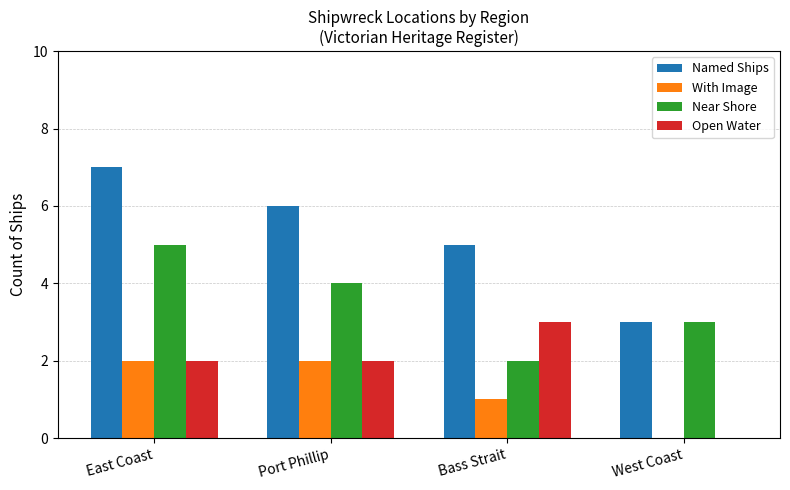

What is the sum of all Near Shore values?

14